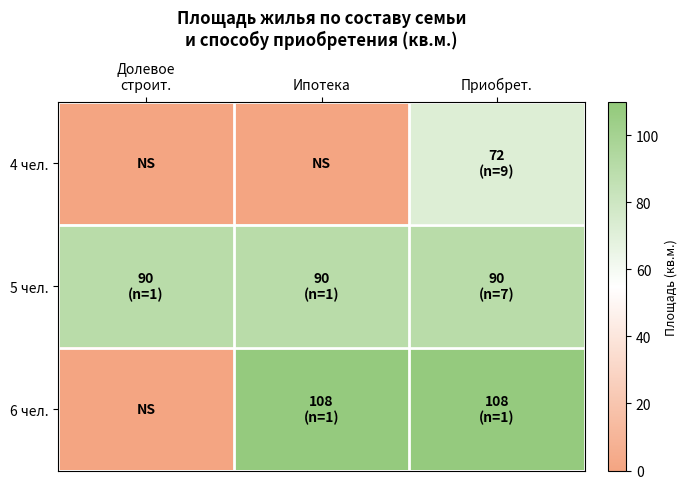

Rank the series by their maximum value, from highest to lowest.

6 чел., 5 чел., 4 чел.